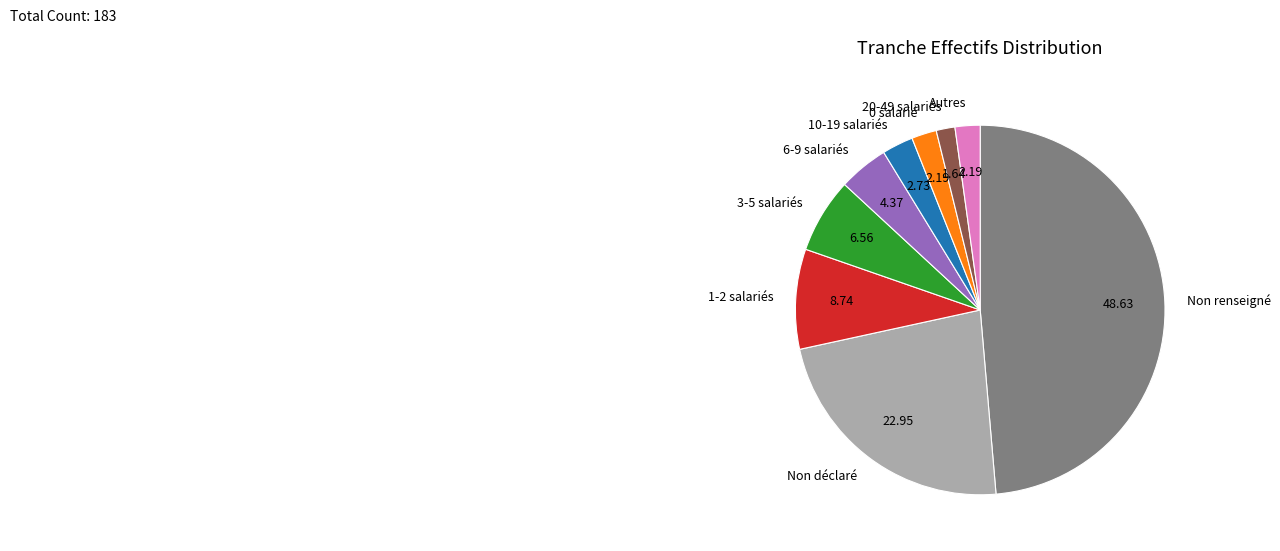

How many segments does this pie chart have?

9